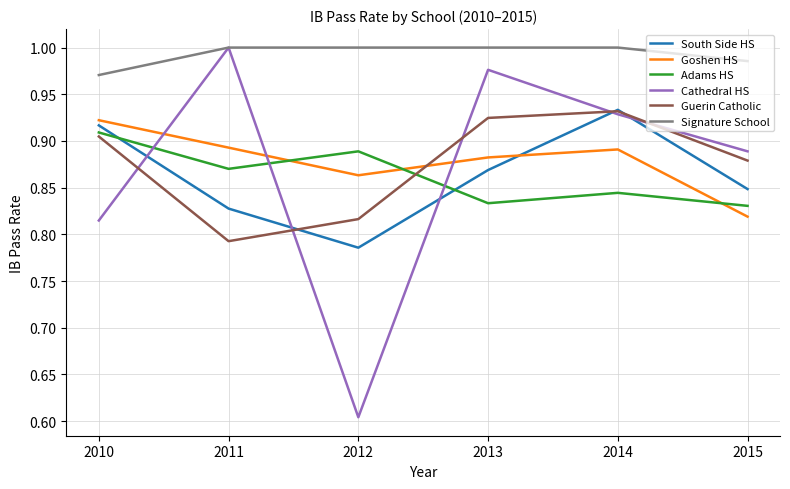

True or false: Guerin Catholic has a value of 1.5 at 2010.

False